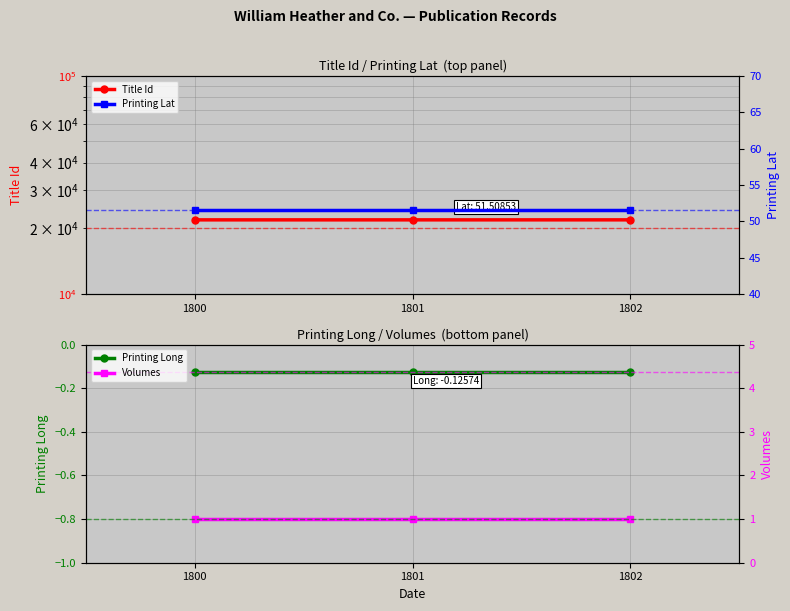

What are all the series names shown in the legend?

Title Id, Printing Long, Printing Lat, Volumes